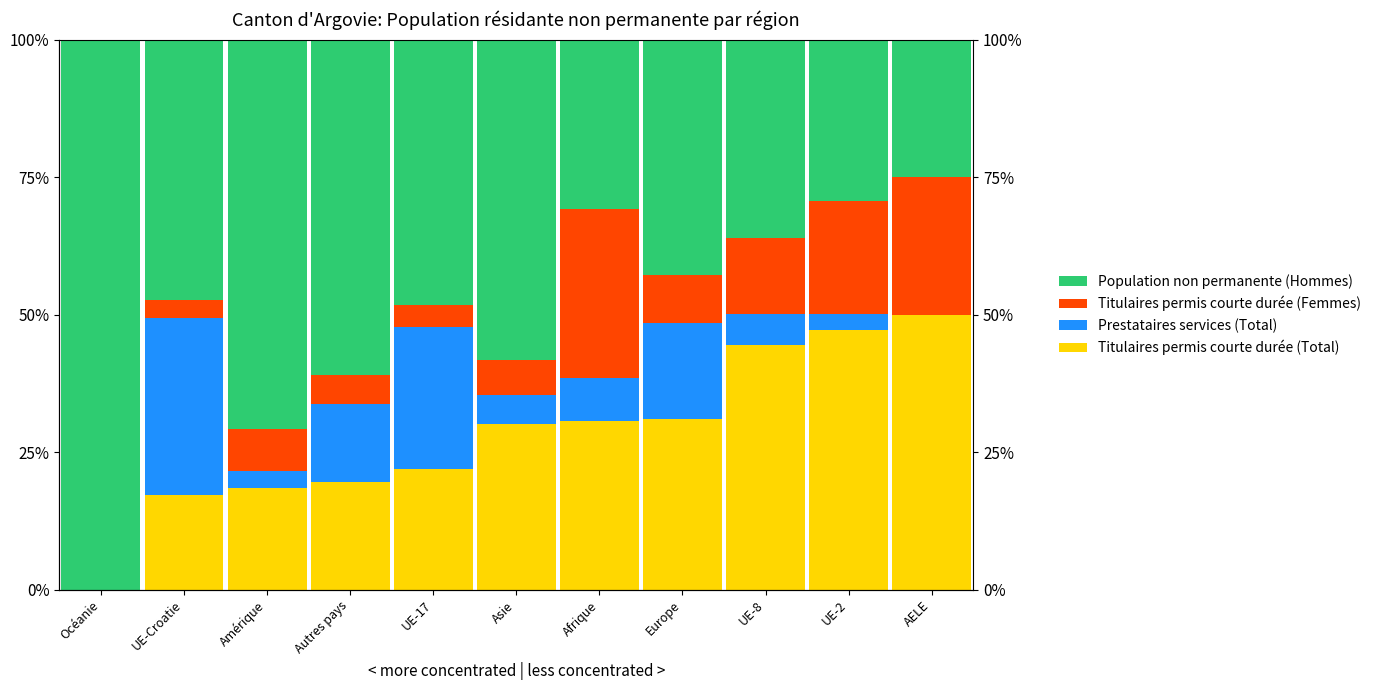

How many bars are there in each group?

4